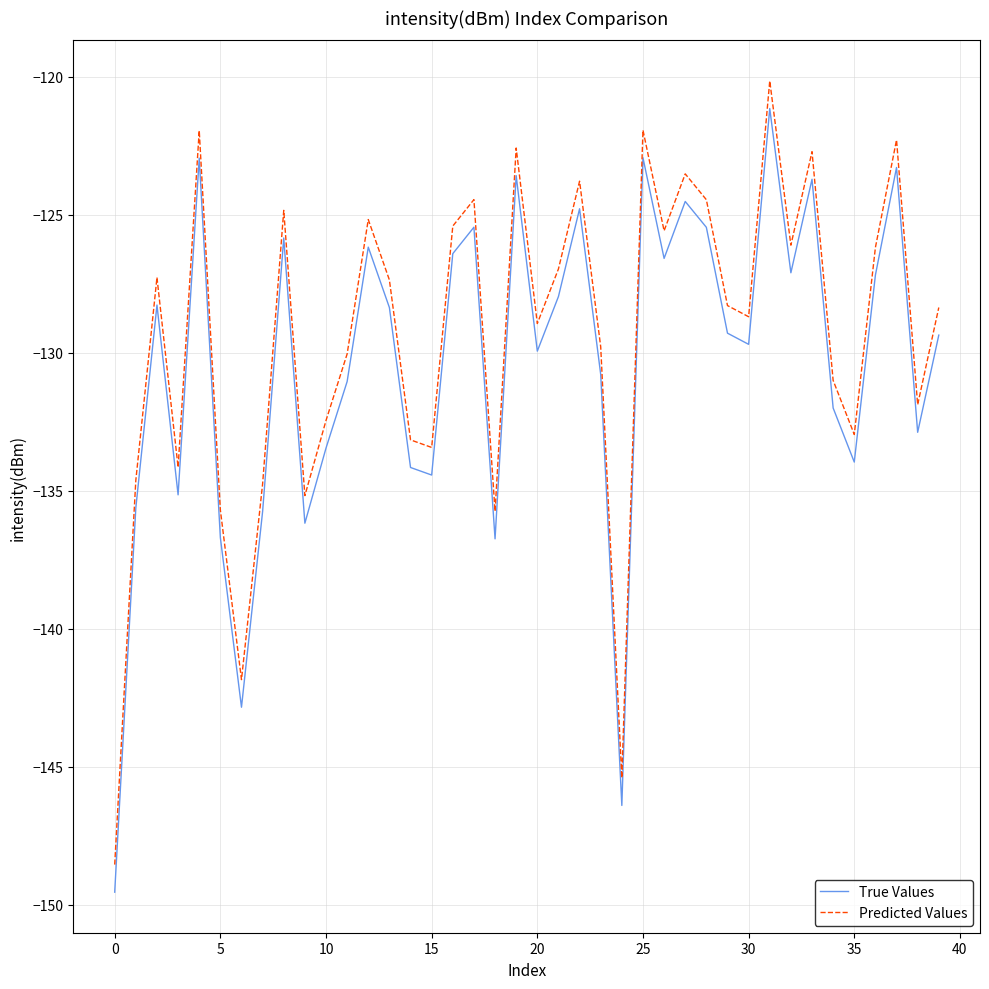

In Predicted Values, how many points are higher than both neighbors (excluding endpoints)?

12